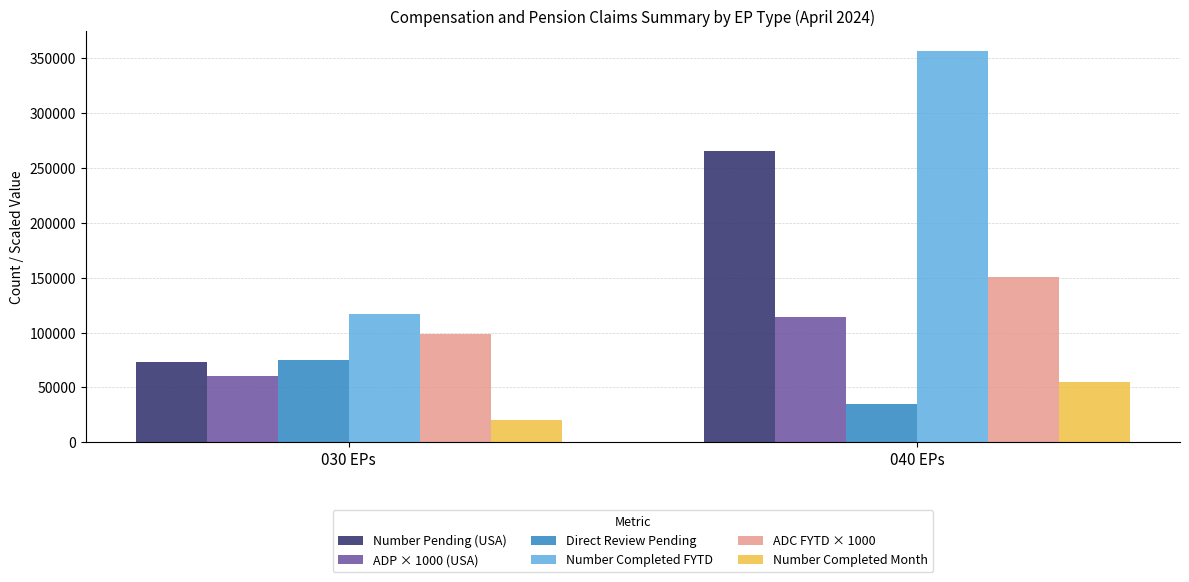

Rank the categories by Number Completed FYTD value from lowest to highest.

030 EPs, 040 EPs